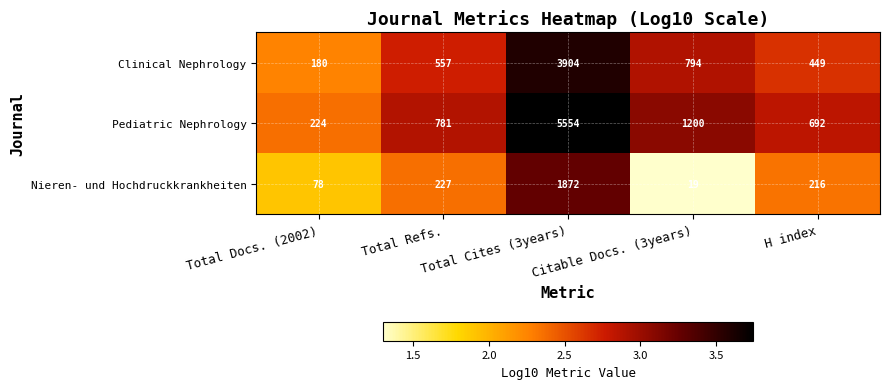

What is the total value across all series at H index?

1357